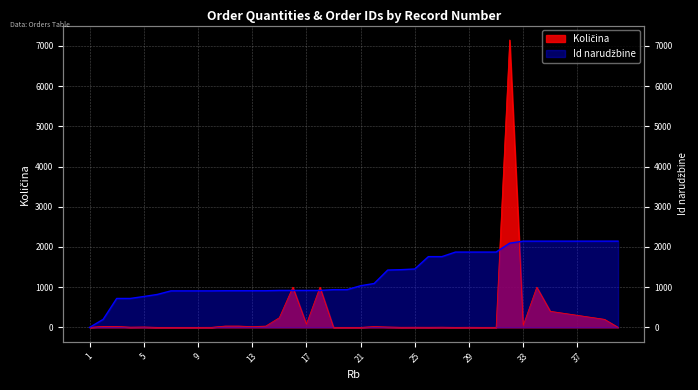

How many intersections are there between Id narudžbine and Količina?

7